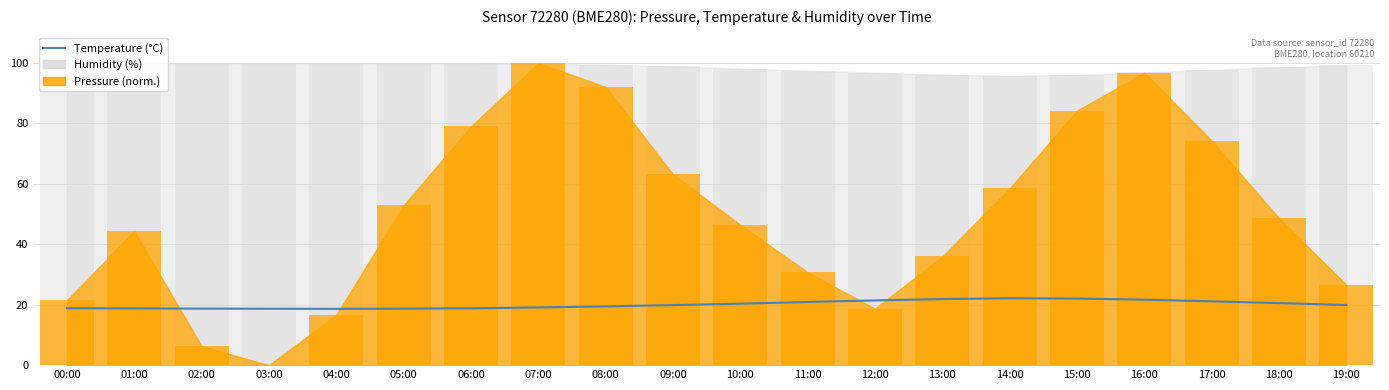

Rank the categories by value from highest to lowest.

14:00, 15:00, 13:00, 16:00, 12:00, 17:00, 11:00, 18:00, 10:00, 19:00, 09:00, 08:00, 07:00, 00:00, 06:00, 01:00, 02:00, 05:00, 03:00, 04:00